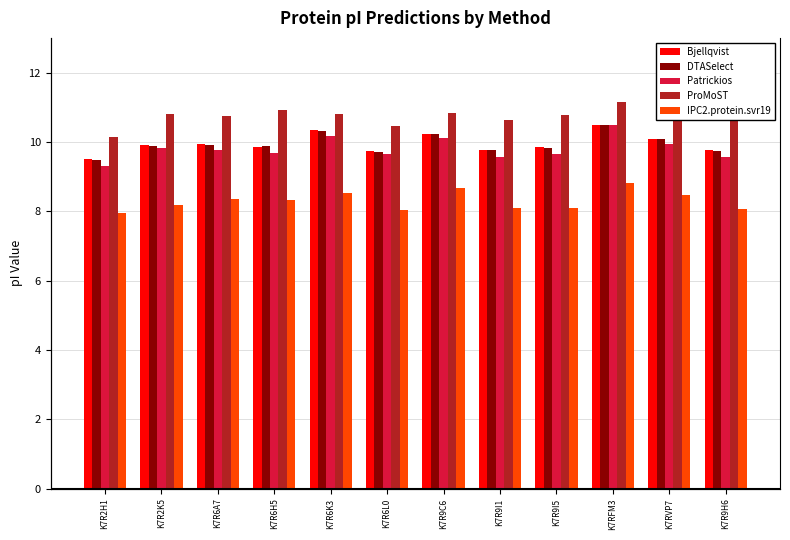

Where is Bjellqvist nearest to the value 9?

K7R2H1